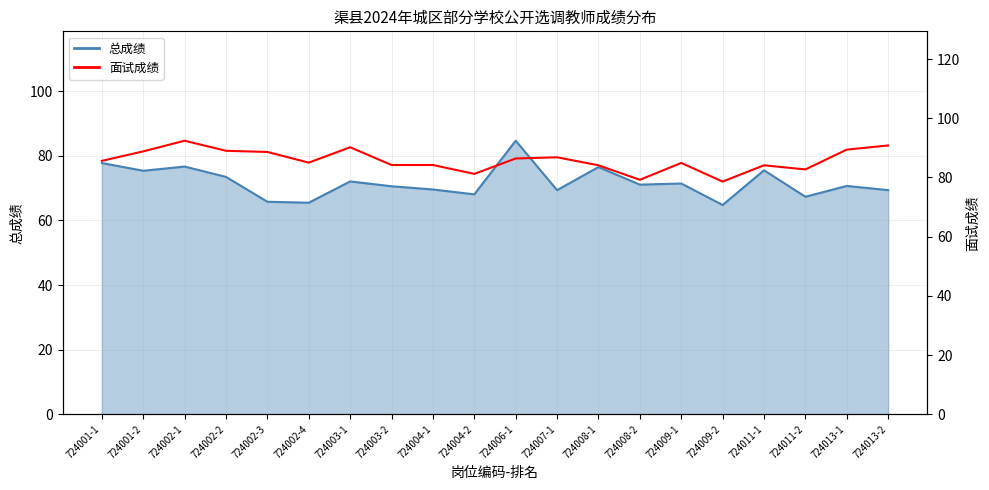

The value of 总成绩 at 724009-1 is 121.4. True or false?

False